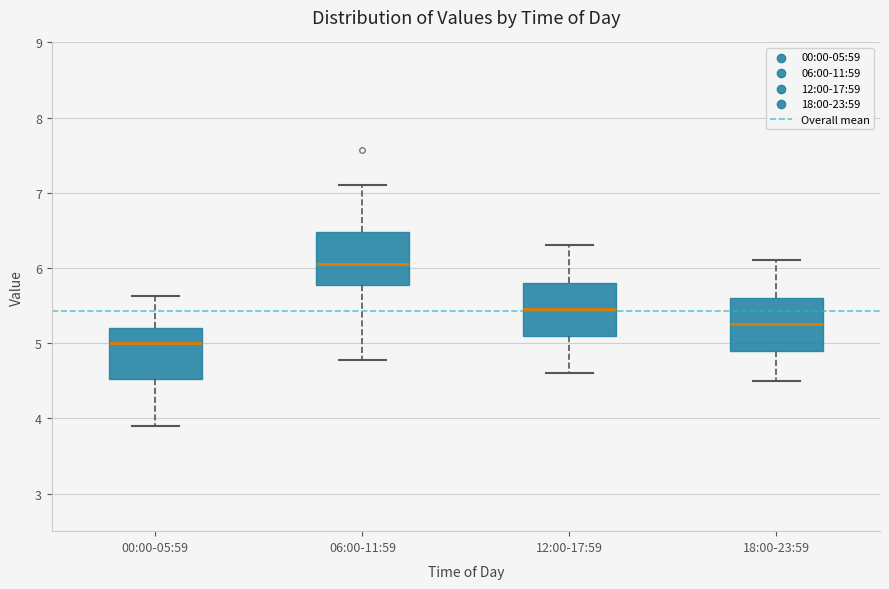

Reading left to right, transcribe this box plot: for each box, give where its median line is, the range the box spans, and where its two whiskers end, as read against the y-axis. The values are not printed on the chart, so give them approximately, as read against the axis.

00:00-05:59: median 5.0, box 4.5 to 5.2, whiskers 3.9 to 5.6
06:00-11:59: median 6.1, box 5.8 to 6.5, whiskers 4.8 to 7.1
12:00-17:59: median 5.5, box 5.1 to 5.8, whiskers 4.6 to 6.3
18:00-23:59: median 5.3, box 4.9 to 5.6, whiskers 4.5 to 6.1